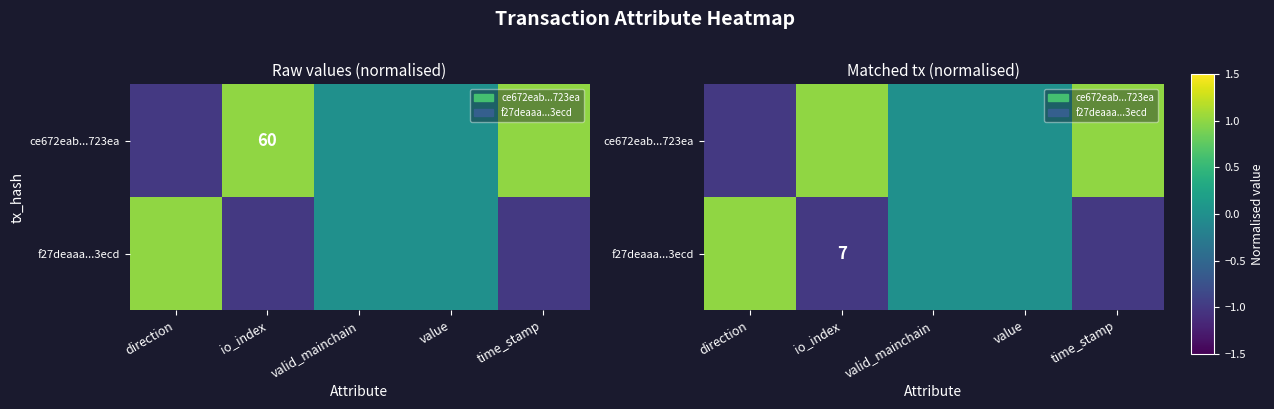

Between time_stamp and direction, which is larger?

time_stamp